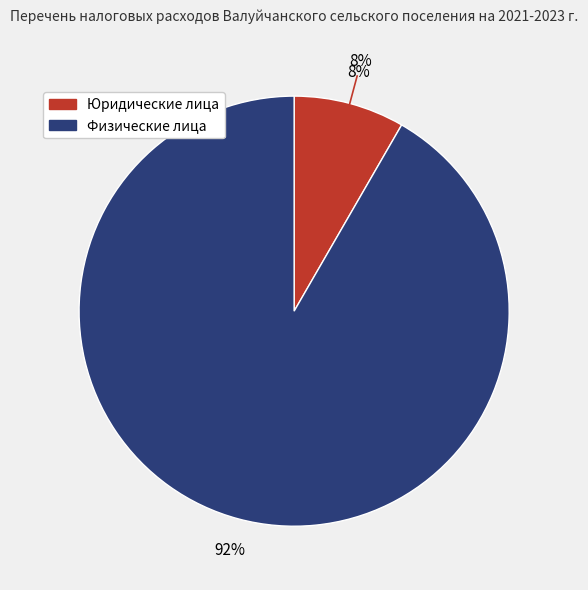

The Физические лица slice represents 92% of the pie. True or false?

True